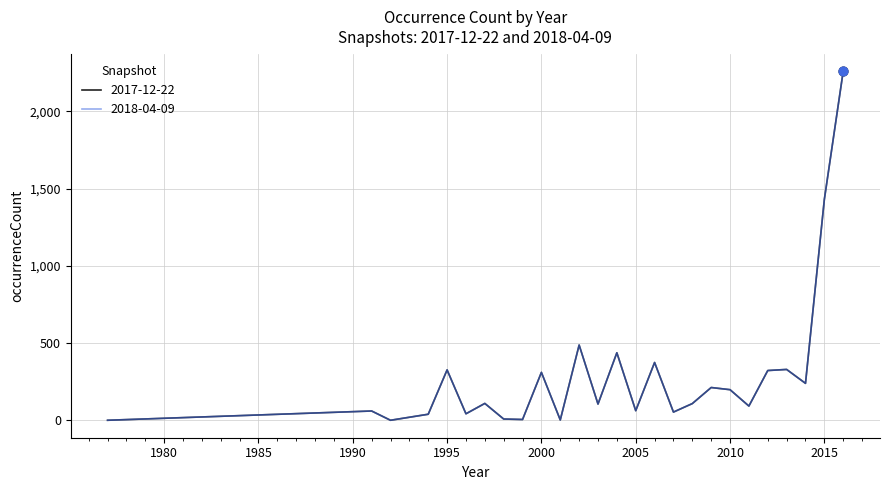

At which category is the sum across all series the highest?

2016